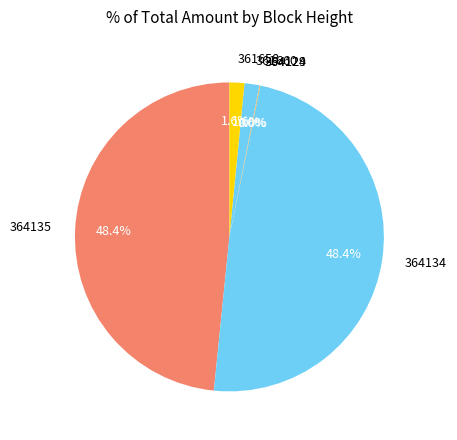

To the nearest percent, what percentage of the pie is 361660?

2%